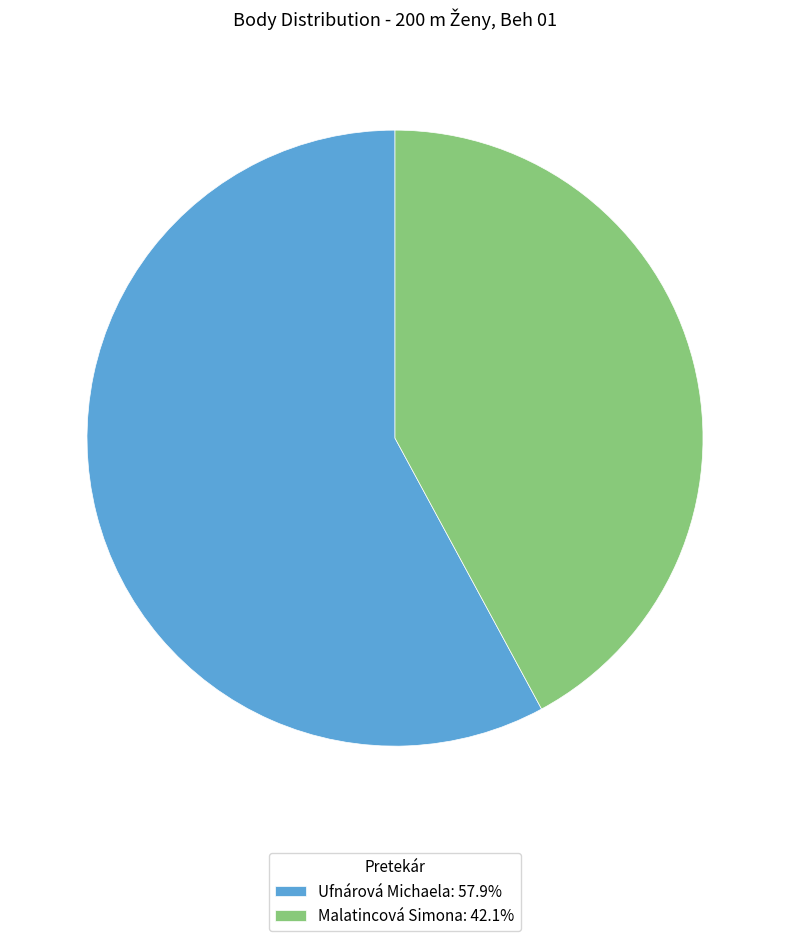

Count the number of slices in the pie.

2